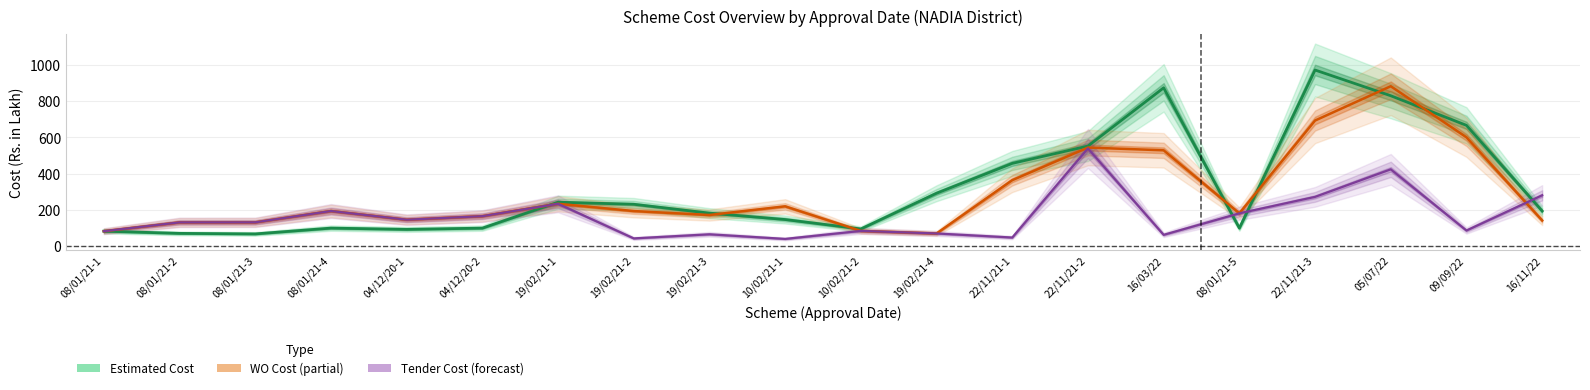

Is it true that Tender Cost equals 539.2 at 22/11/21-2?

True